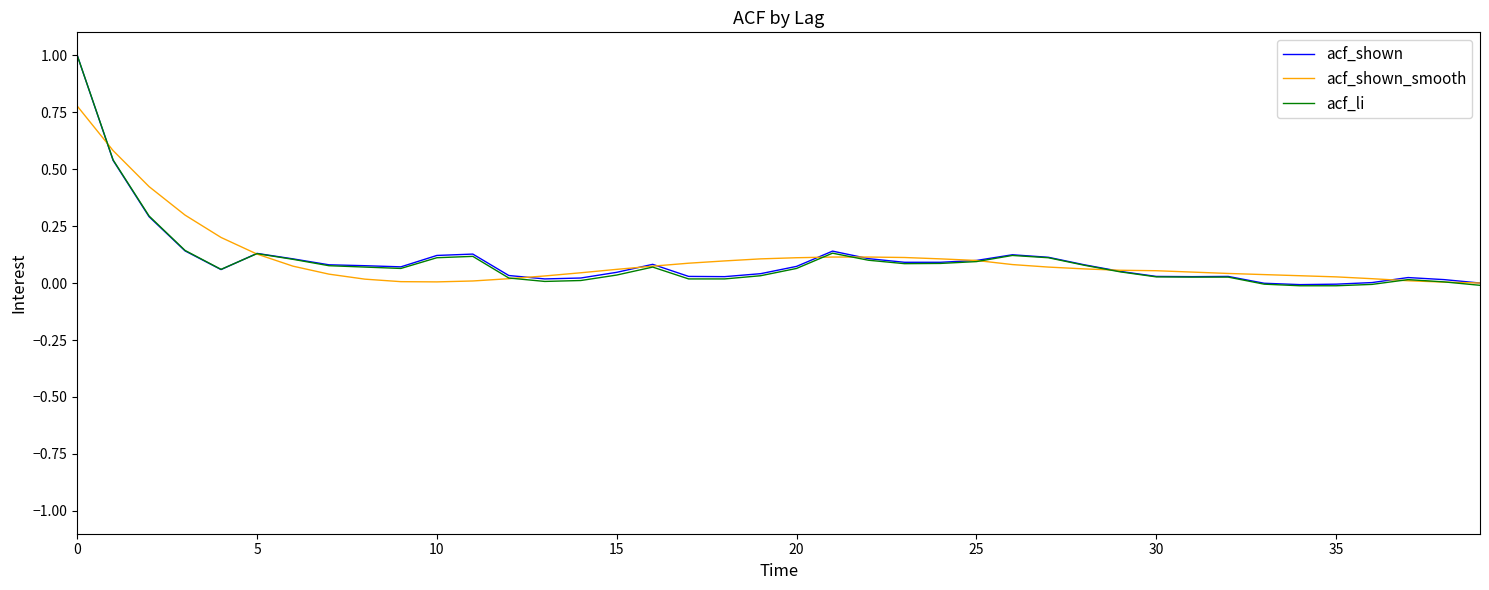

What is the maximum value shown in the chart?

1.0